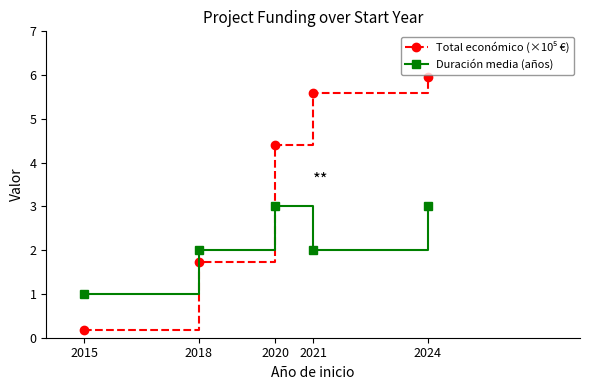

How many distinct data groups are displayed?

2